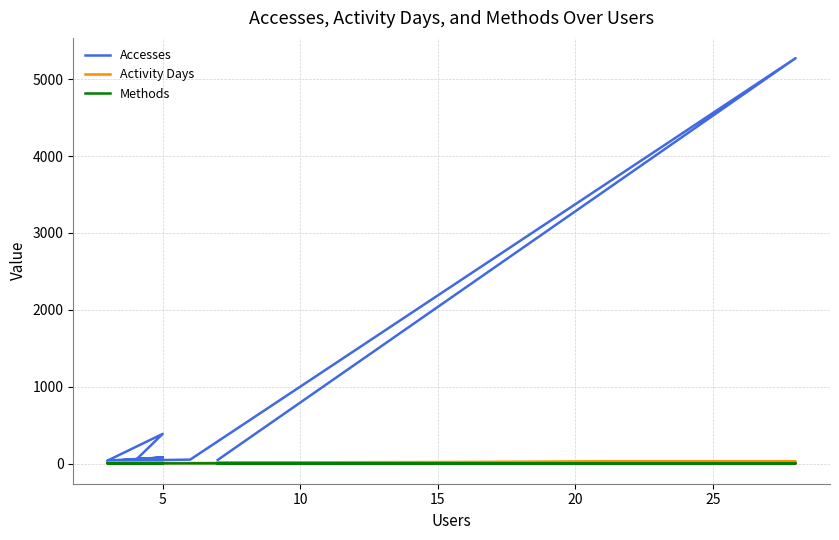

Is the value of Accesses at 20 greater than the value of Activity Days at 30?

Yes